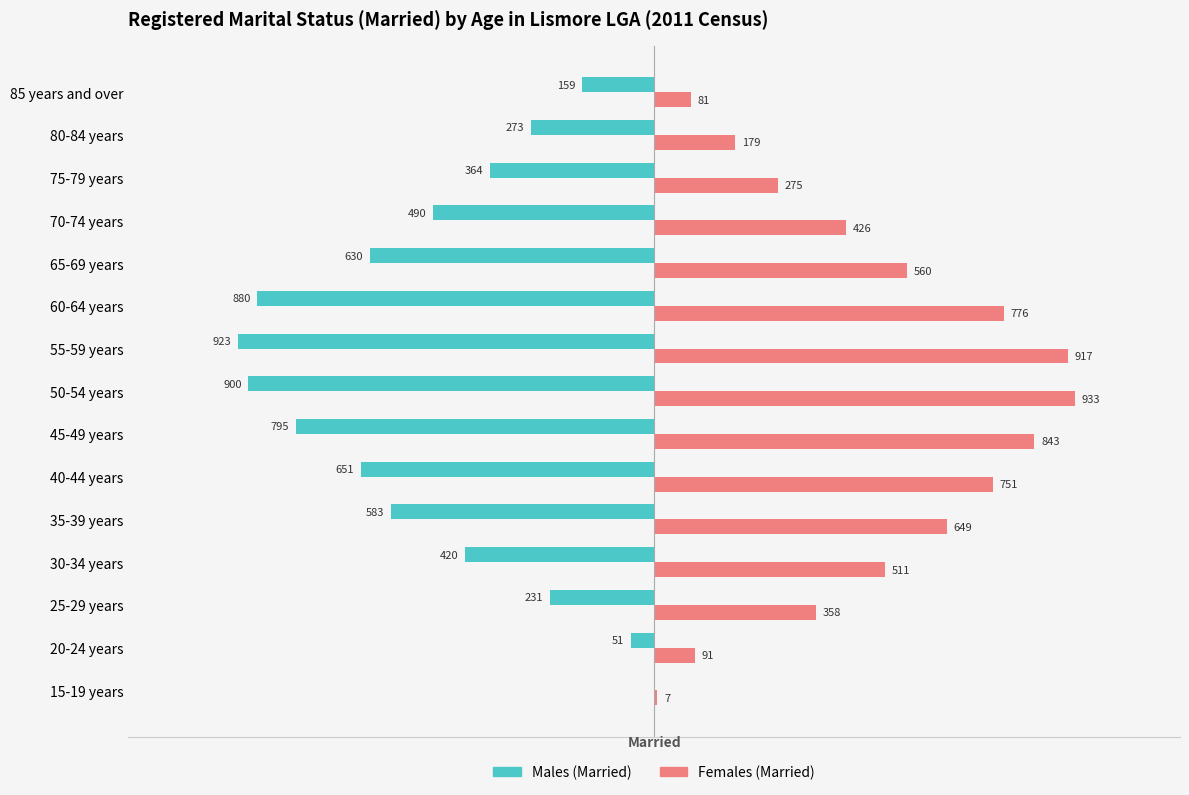

At which label is Females (Married) closest to 470?

30-34 years